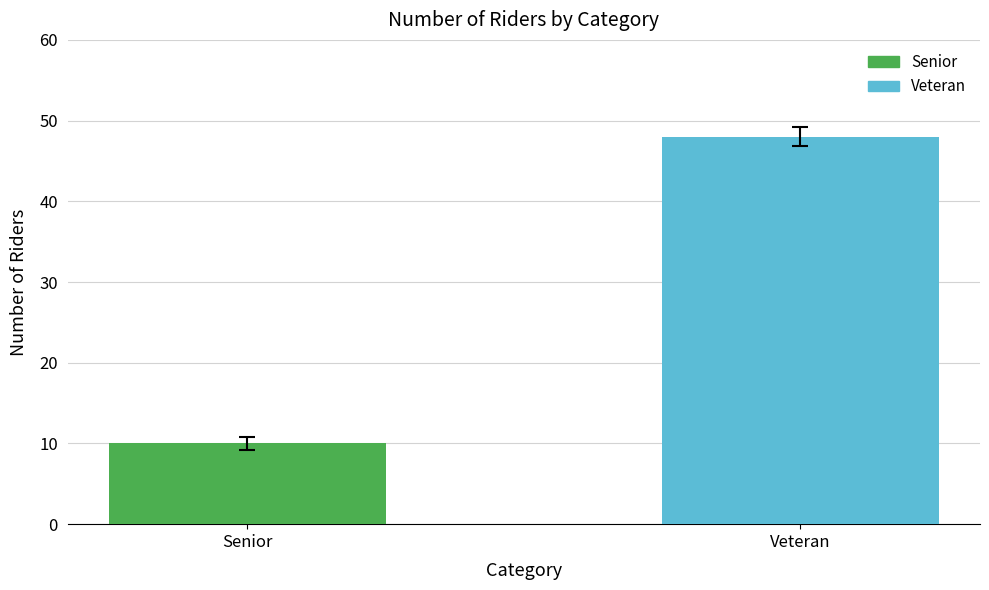

What is the label of the 1st bar from the right?

Veteran